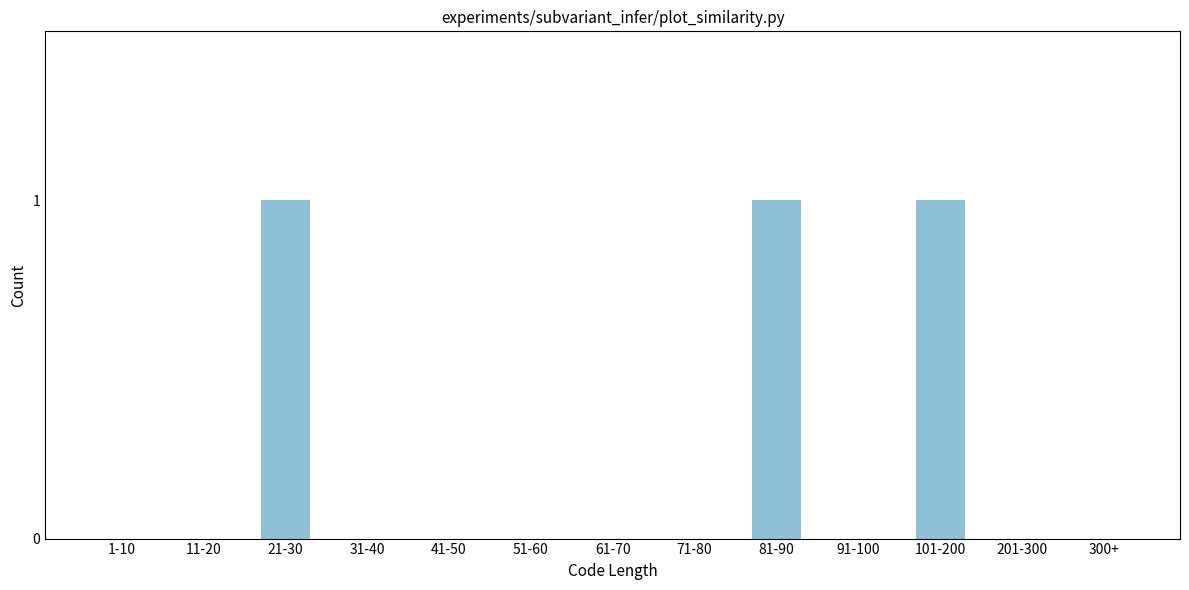

Reading left to right, extract all data points from this chart.

1-10=0	11-20=0	21-30=1	31-40=0	41-50=0	51-60=0	61-70=0	71-80=0	81-90=1	91-100=0	101-200=1	201-300=0	300+=0